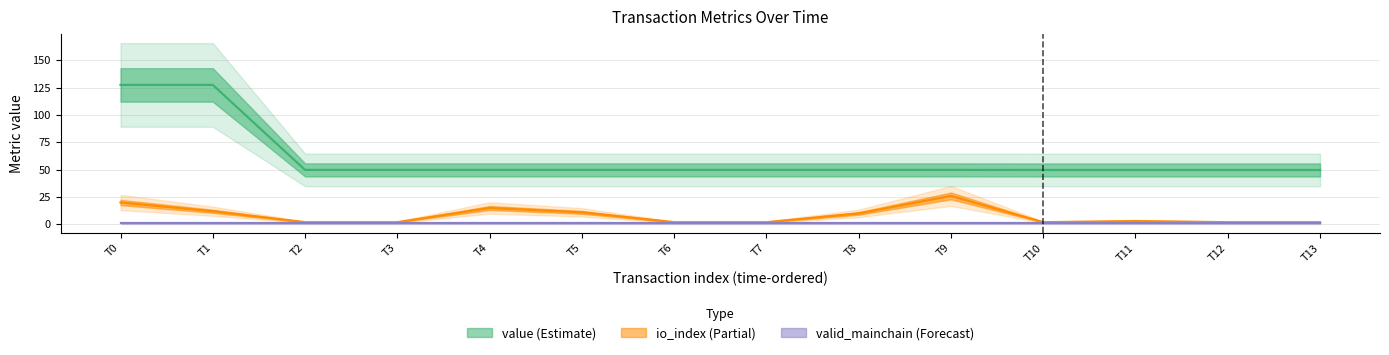

True or false: valid_mainchain and io_index intersect in this chart.

False